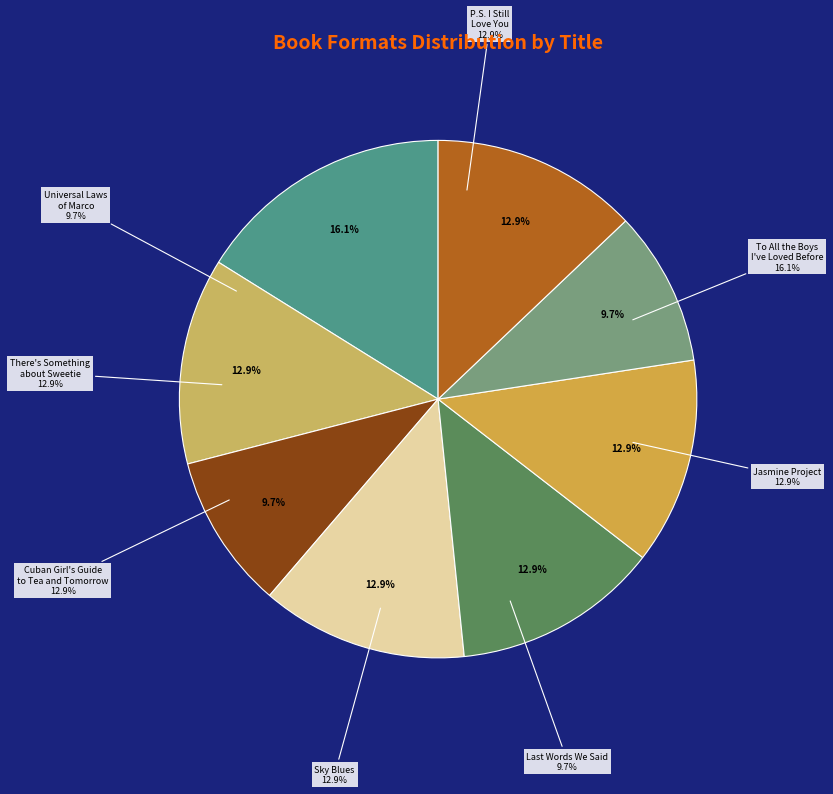

Does any single category account for the majority?

No